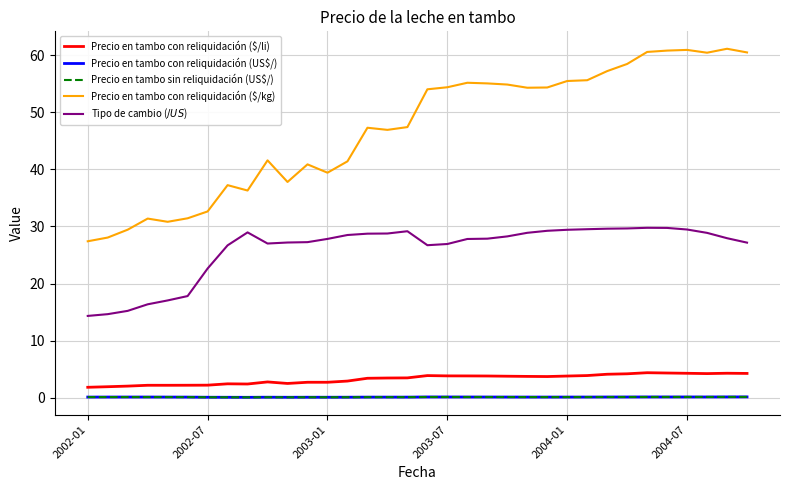

At how many categories does at least one series exceed 20?

34